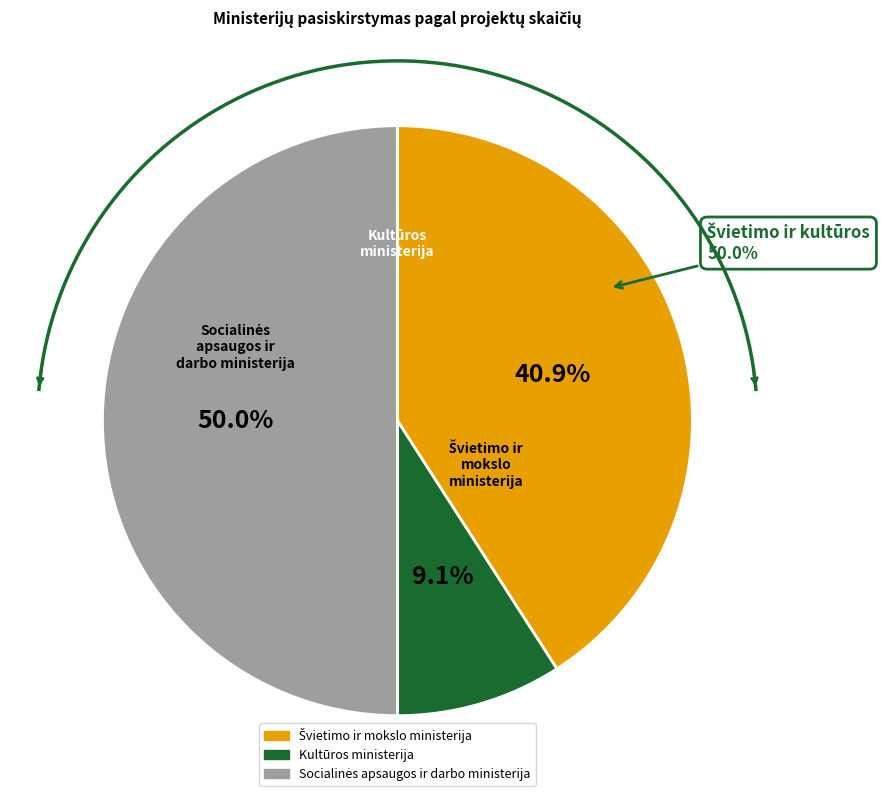

How many segments does this pie chart have?

3